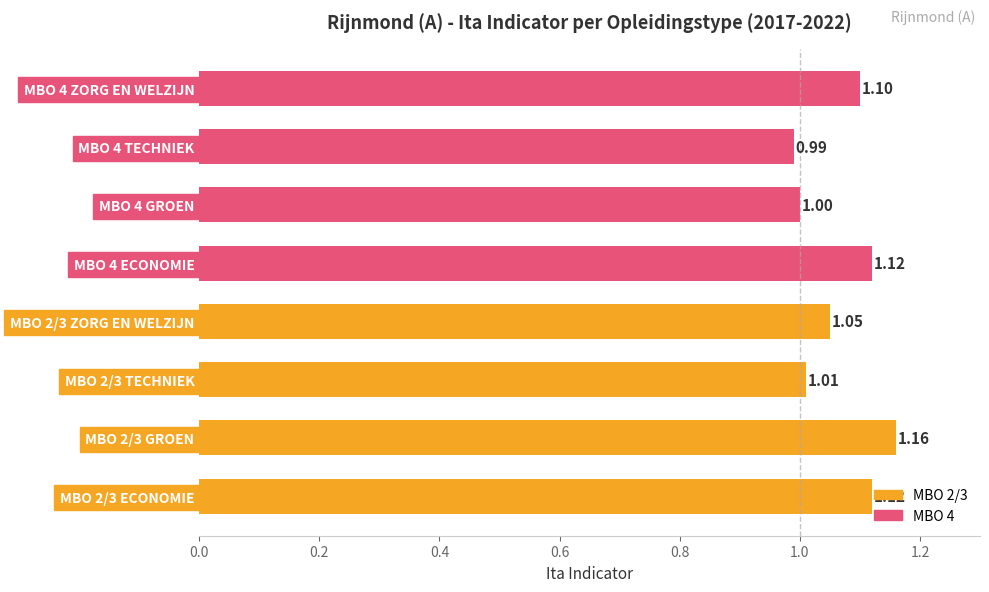

What is the sum of all values?

8.6